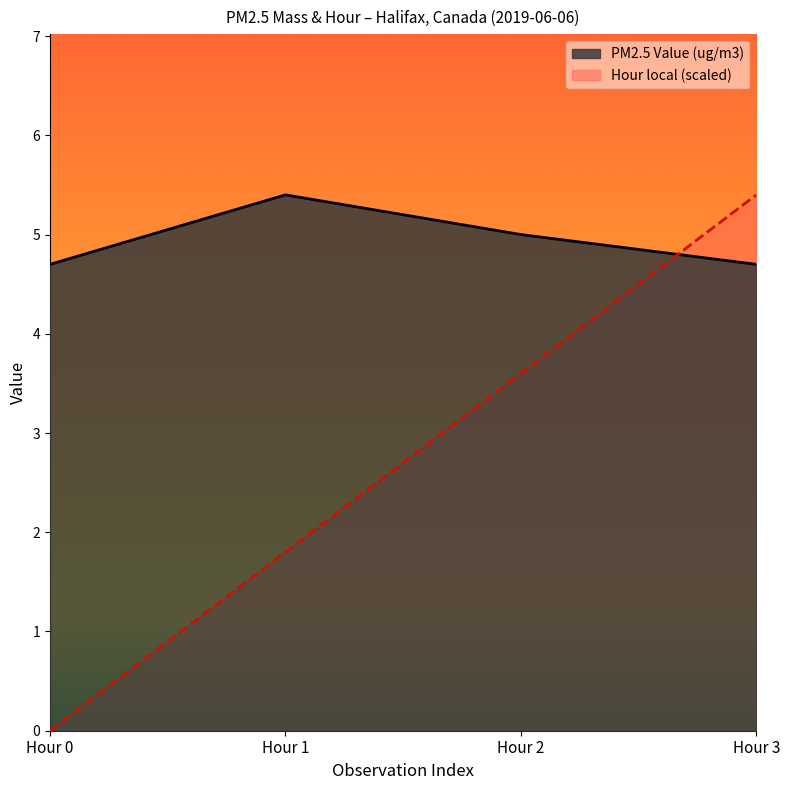

Does the chart display data point markers on the line(s)?

No